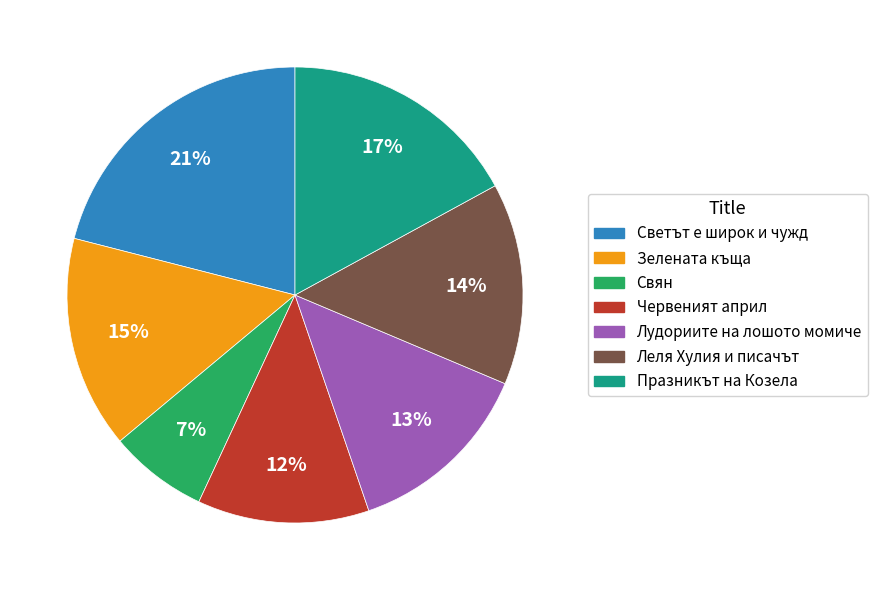

Is it true that Свян is 7% of the pie?

True